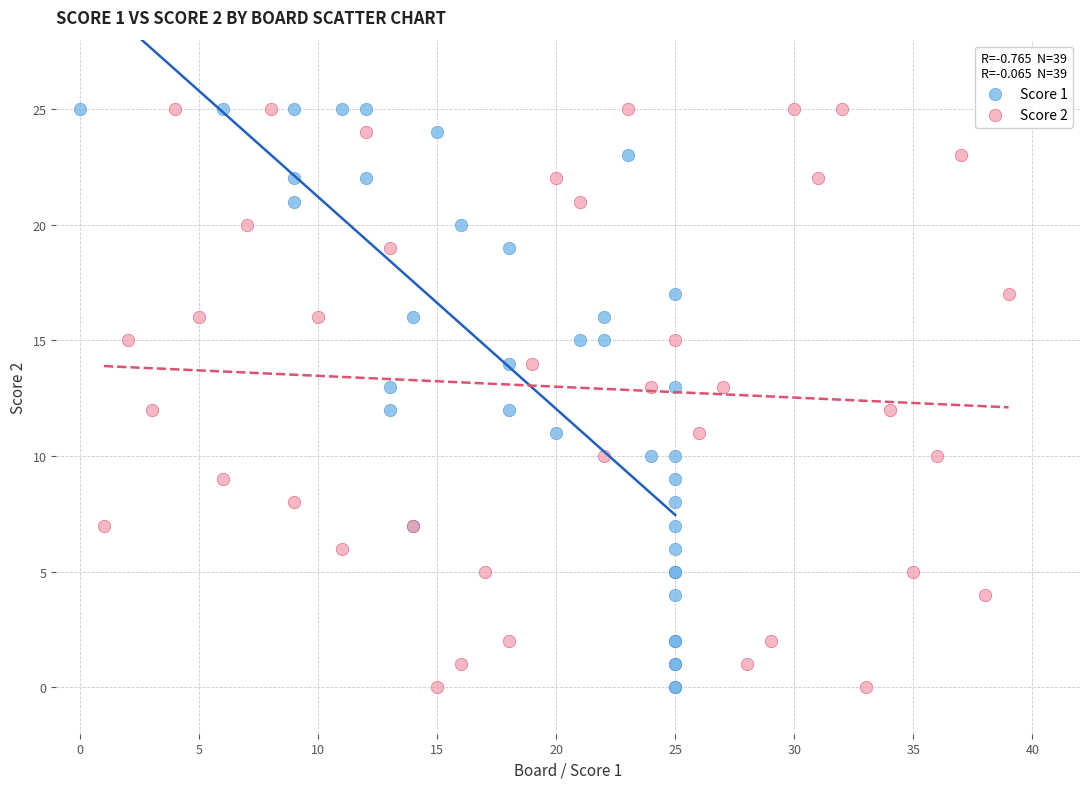

What are all the series names shown in the legend?

Score 1, Score 2